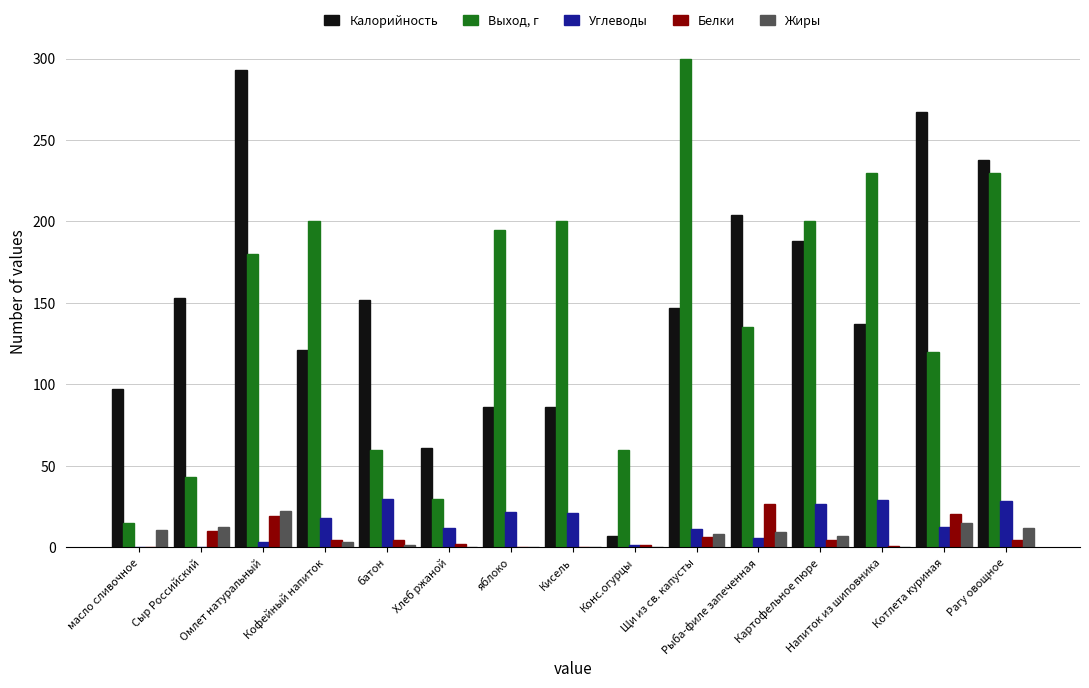

What are all the series names shown in the legend?

Калорийность, Выход, г, Углеводы, Белки, Жиры